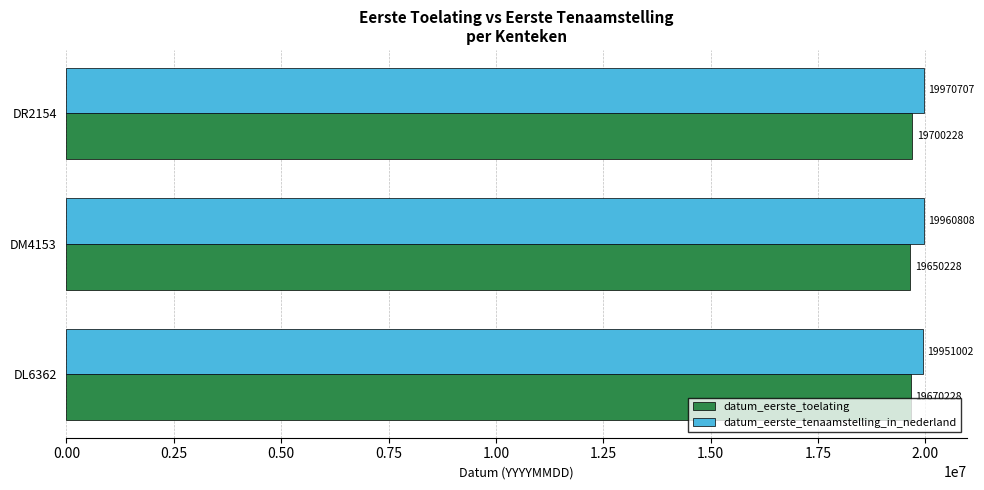

What is the average value of the datum_eerste_tenaamstelling_in_nederland series?

19960839